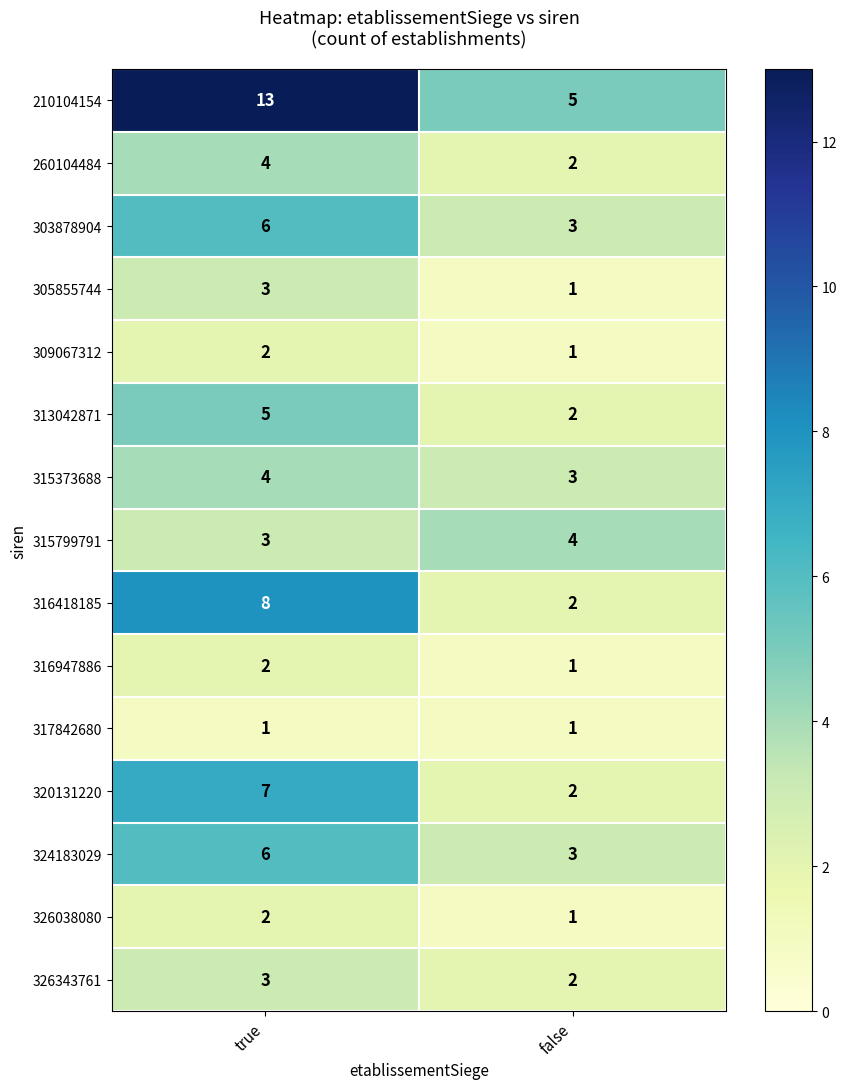

How many distinct data groups are displayed?

15